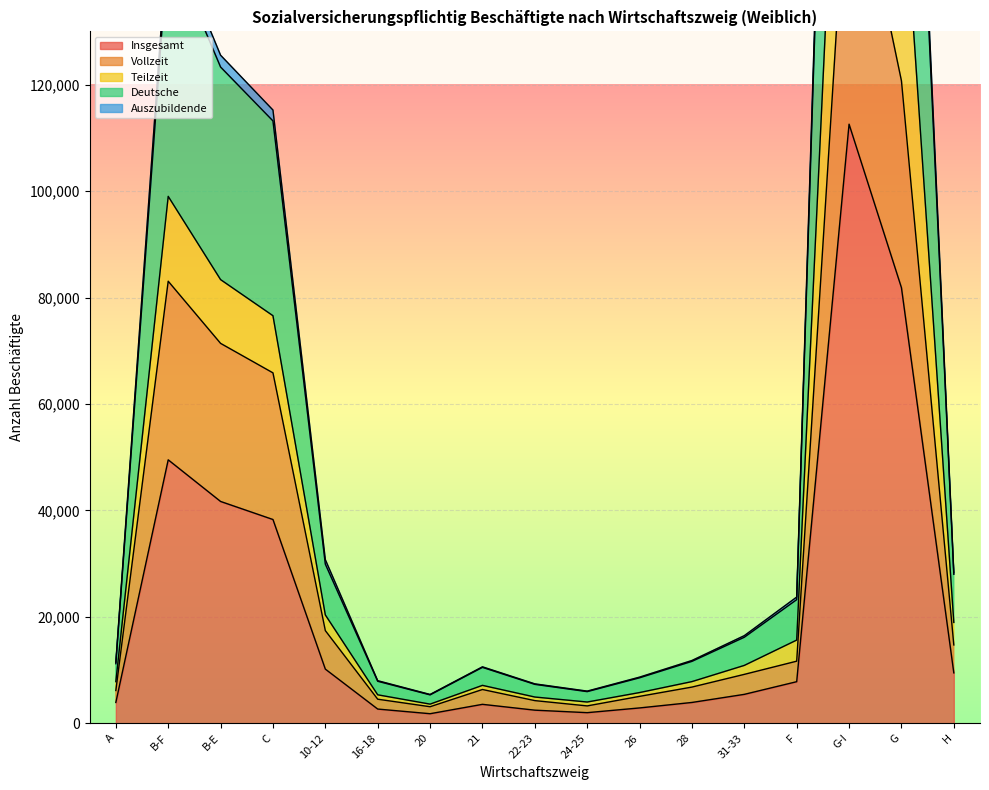

True or false: Deutsche and Insgesamt intersect in this chart.

False